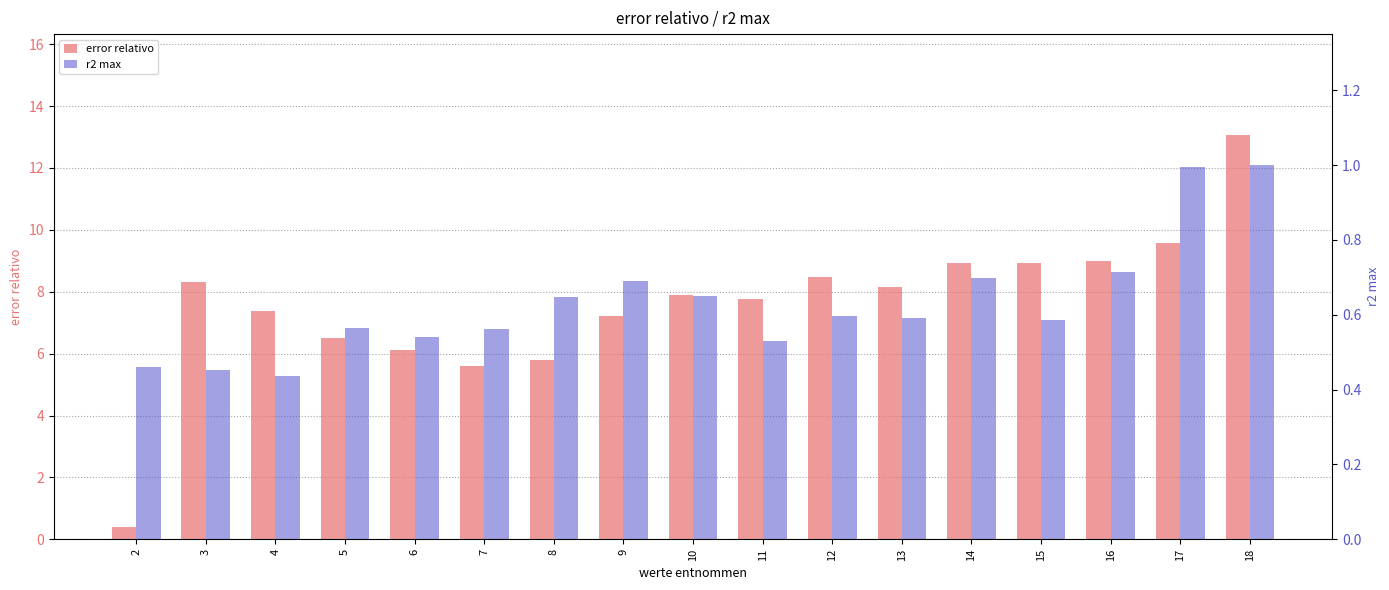

How many categories are shown in the chart?

17